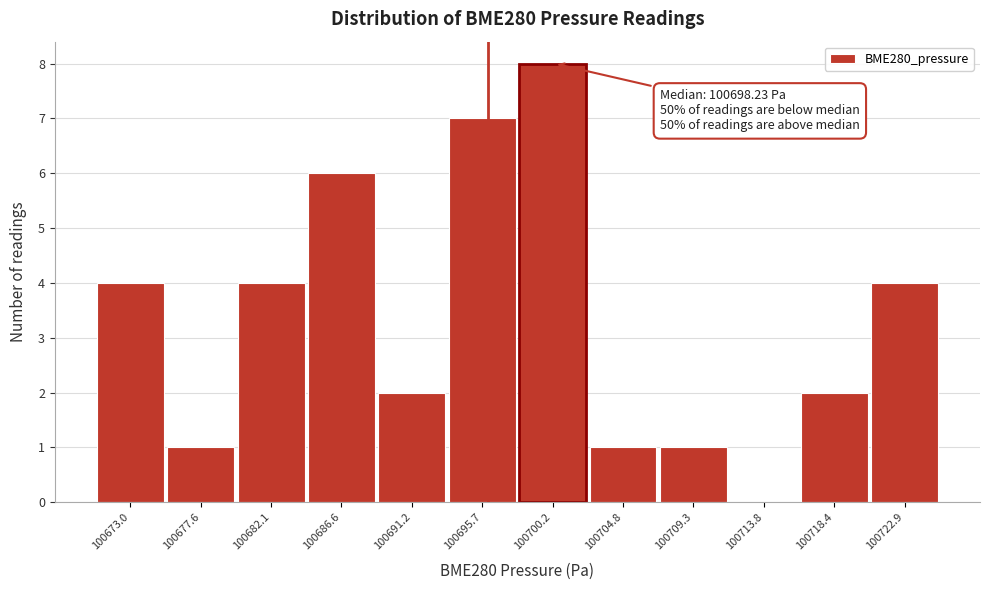

Reading right to left, transcribe all the data shown in this chart.

100722.9=4	100718.4=2	100713.8=0	100709.3=1	100704.8=1	100700.2=8	100695.7=7	100691.2=2	100686.6=6	100682.1=4	100677.6=1	100673.0=4